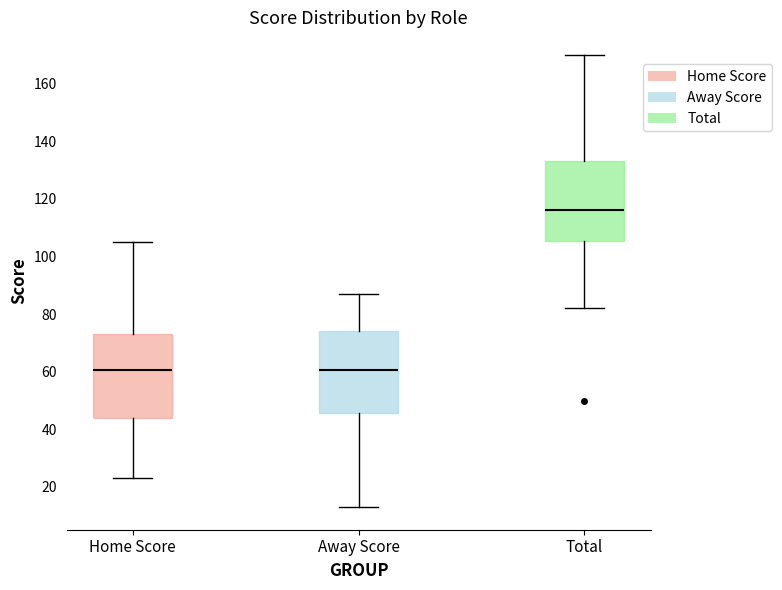

Reading left to right, read every box against the y-axis: the position of its median line, the range the box covers, and the ends of its whiskers. The values are not printed on the chart, so give them approximately, as read against the axis.

Home Score: median 60, box 44 to 74, whiskers 24 to 106
Away Score: median 60, box 46 to 74, whiskers 14 to 88
Total: median 116, box 106 to 134, whiskers 82 to 170